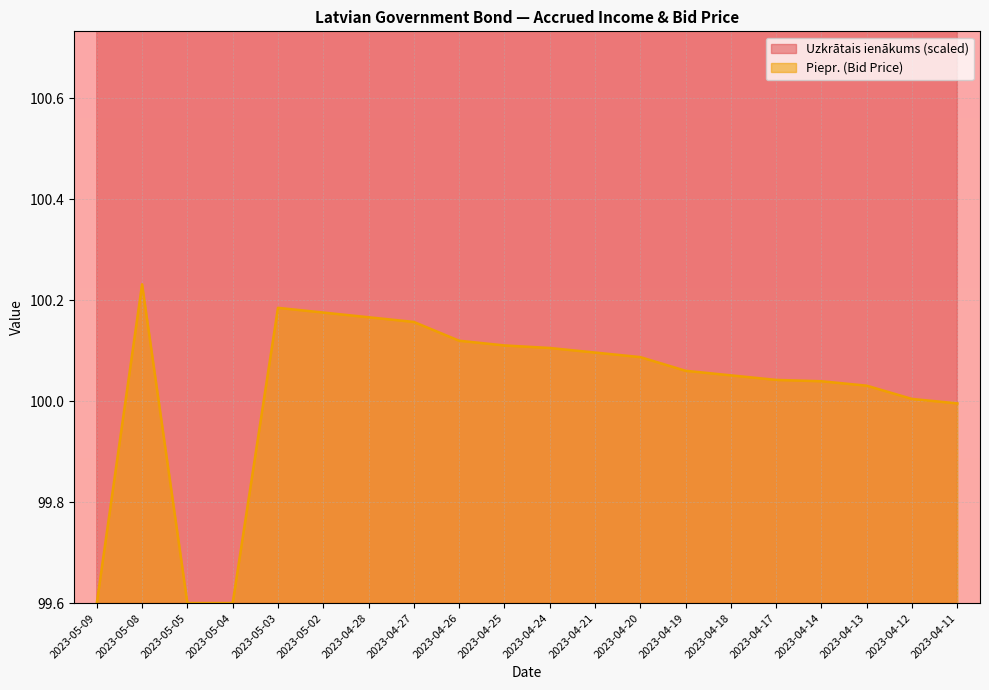

The Piepr. (Bid Price) series shows 64.4 at 2023-04-28. True or false?

False